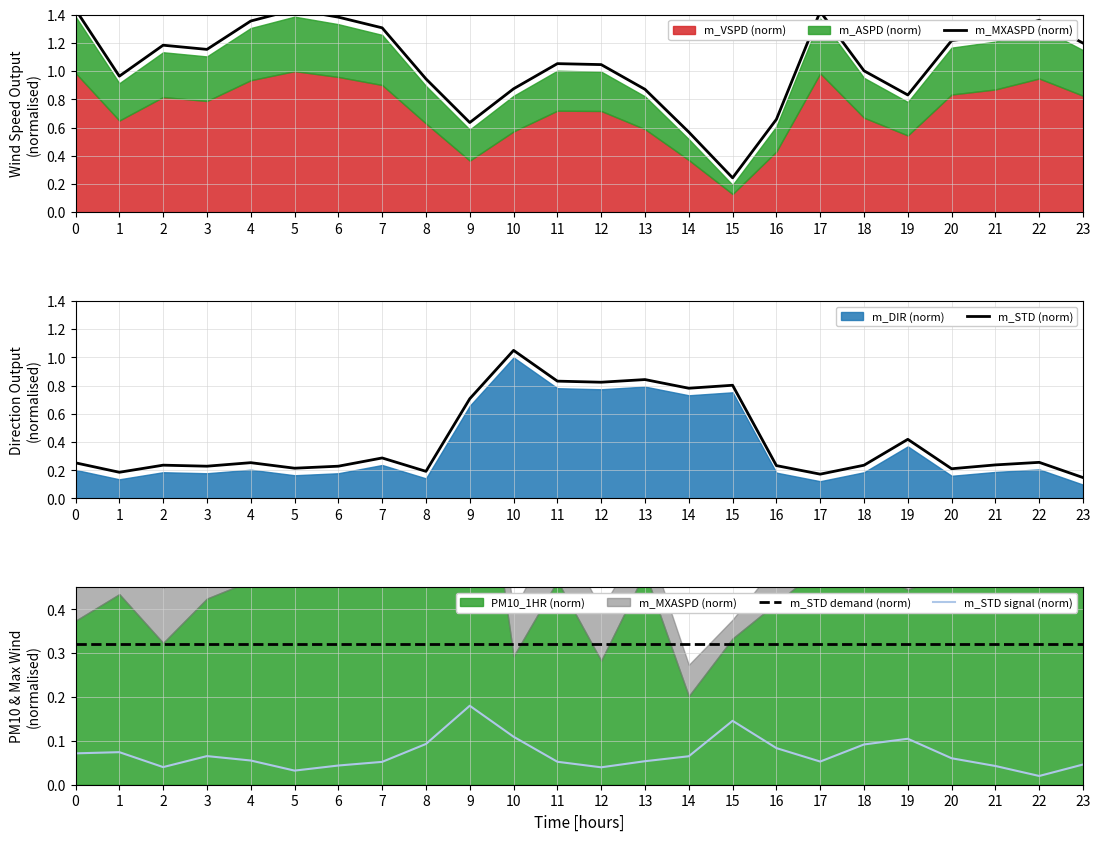

What is the spread (max minus min) of values at 20?

1.2